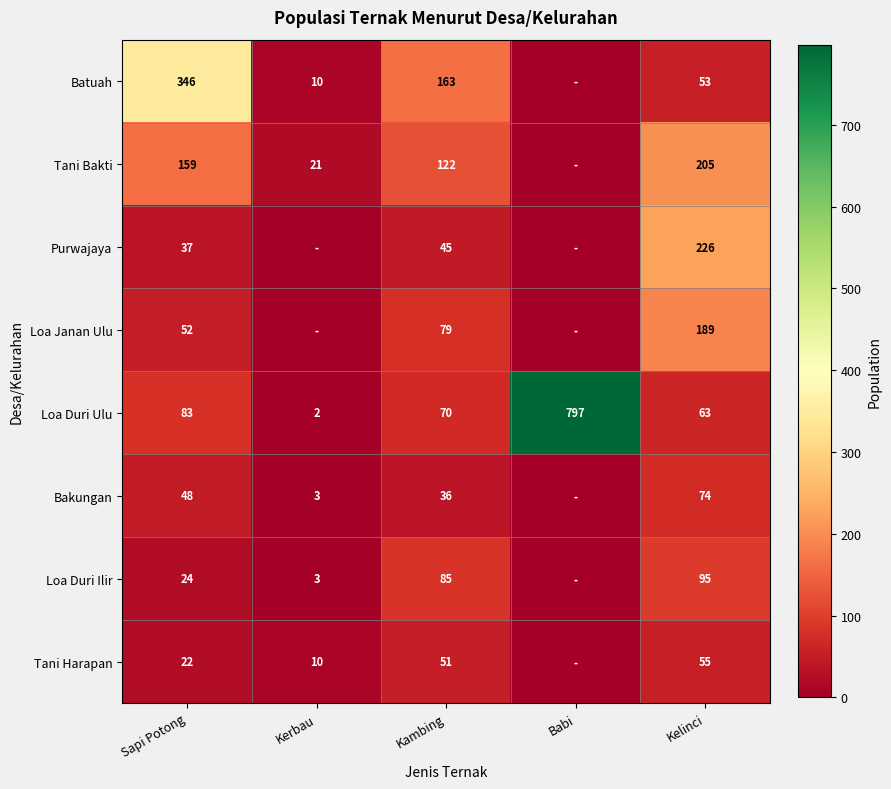

What is the spread (max minus min) of values at Kambing?

127